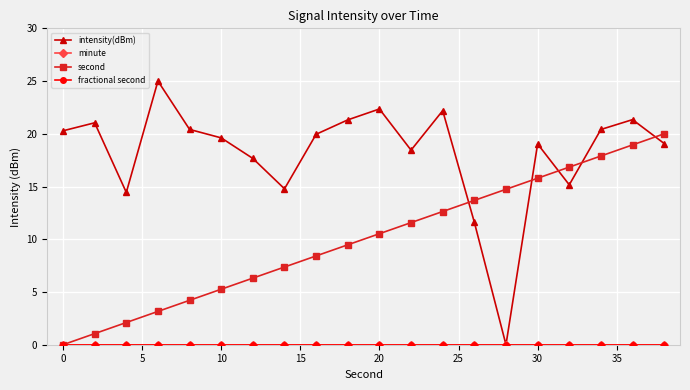

What is the greatest value displayed?

25.0